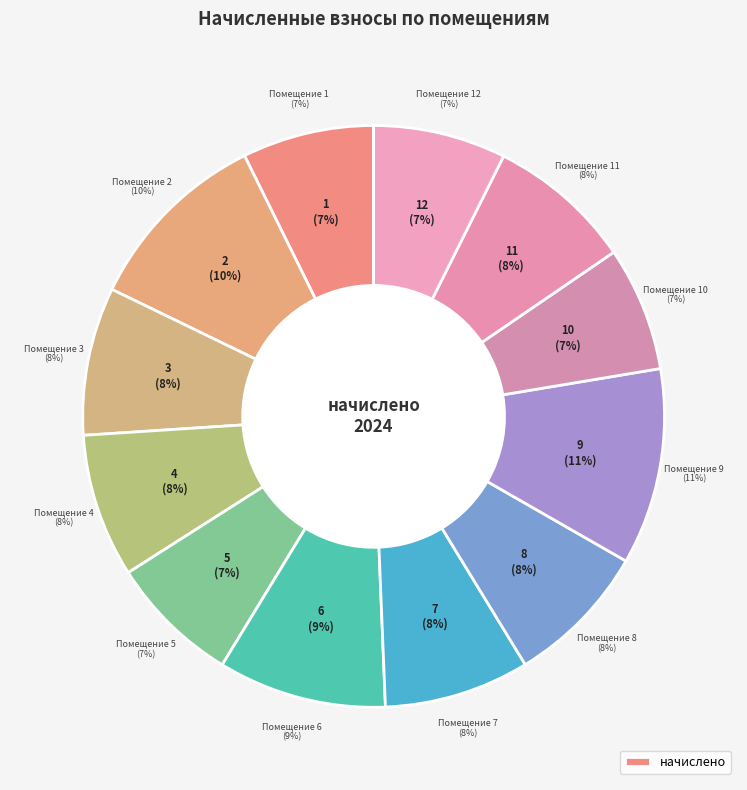

Do 2 and 15 together represent more than half of the pie?

No